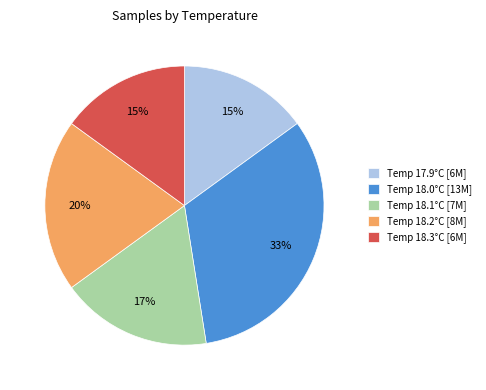

Do Temp 18.3°C [6M] and Temp 18.1°C [7M] together represent more than half of the pie?

No